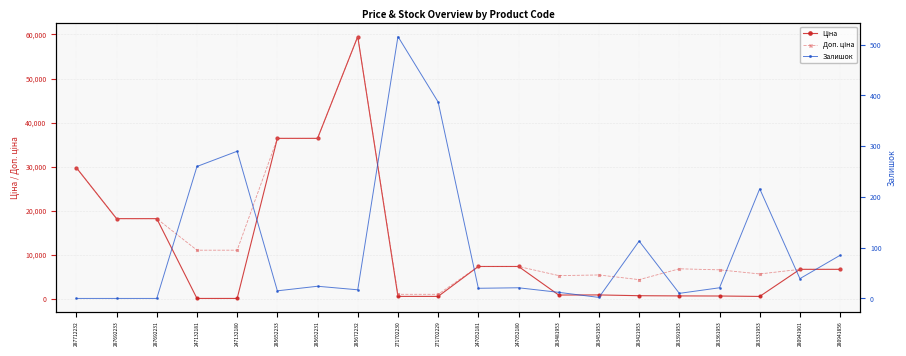

How many interior local peaks does the Залишок series have?

6